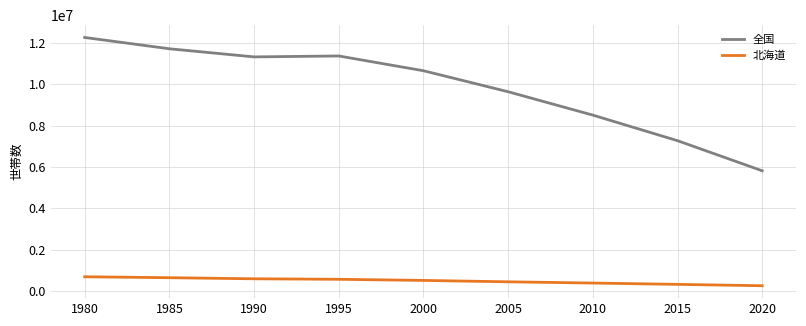

List the series in order of their peak value, lowest first.

北海道, 全国